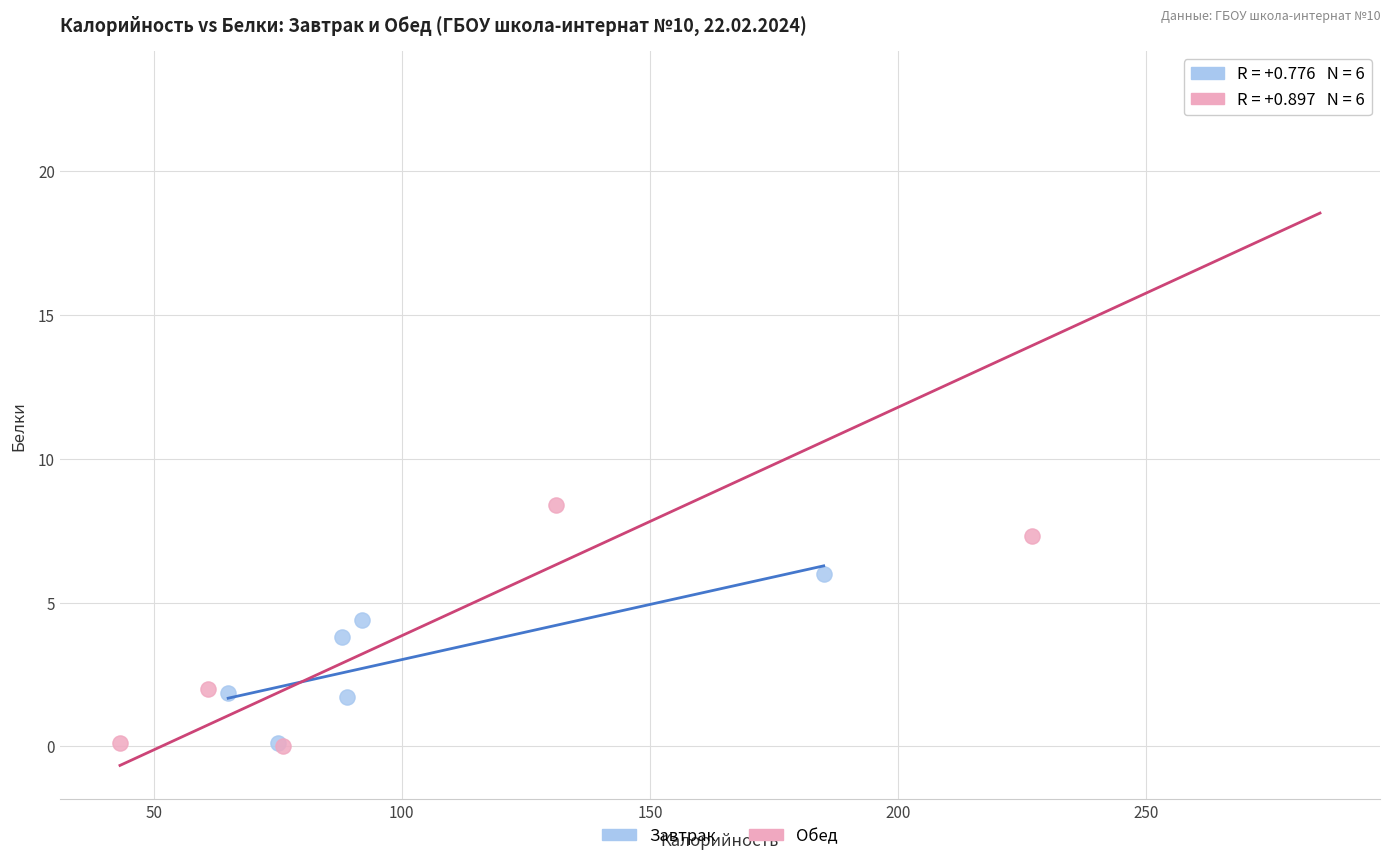

What are all the series names shown in the legend?

Завтрак, Обед